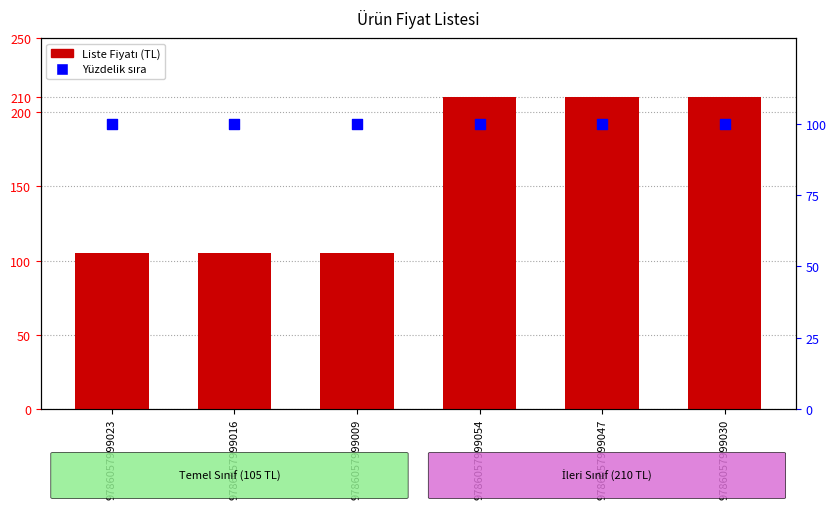

What are all the series names shown in the legend?

Liste Fiyatı, Yüzdelik sıra